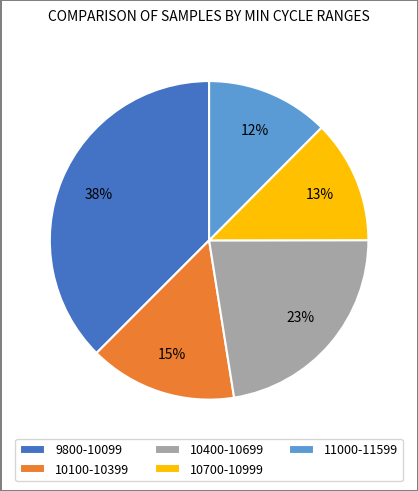

Is the sum of 10700-10999 and 10100-10399 greater than half?

No